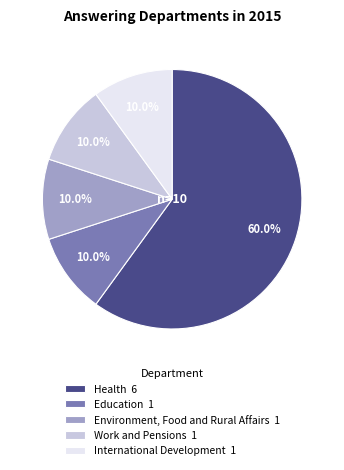

Which category has the biggest portion of the pie?

Health